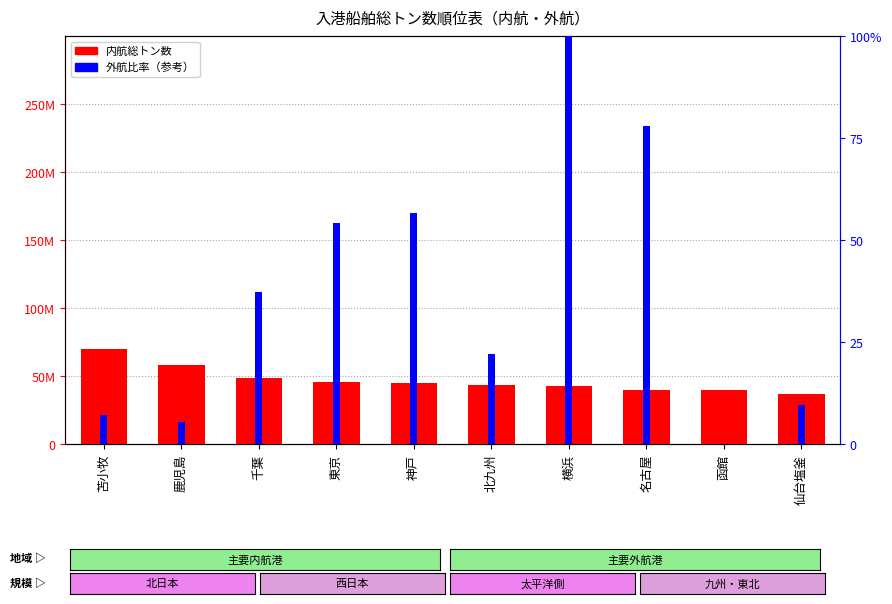

Where is 外航比率（参考） nearest to the value 50?

東京